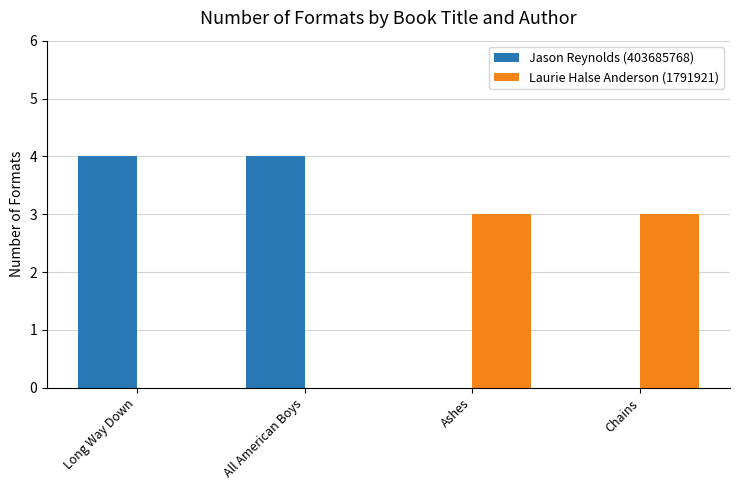

How many Jason Reynolds (403685768) values are between 0 and 4?

4